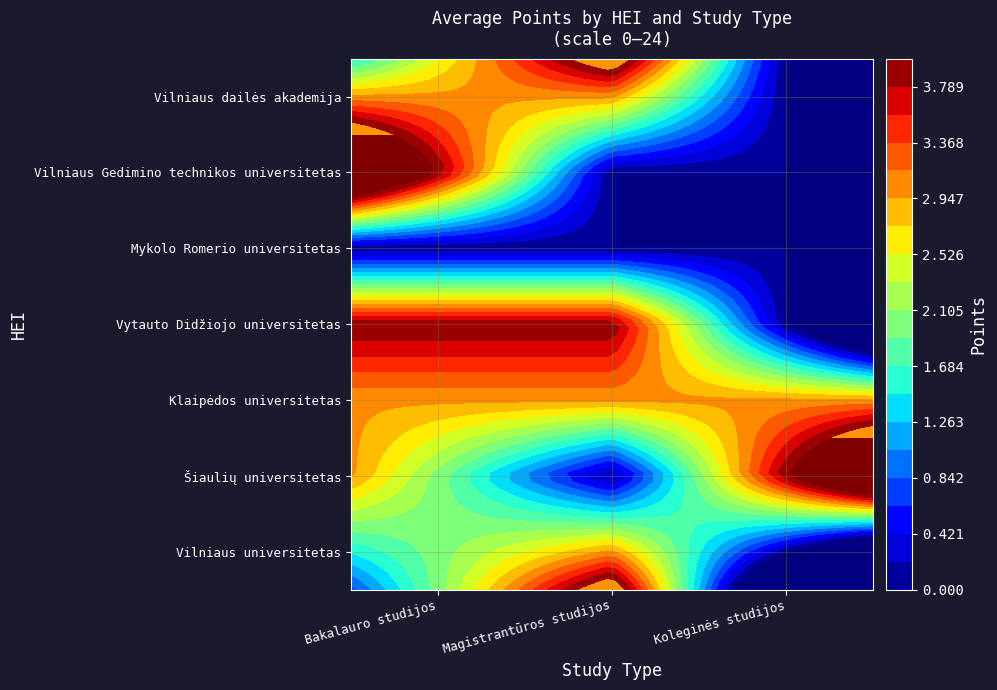

True or false: Vilniaus universitetas has a value of 3 at Magistrantūros studijos.

True